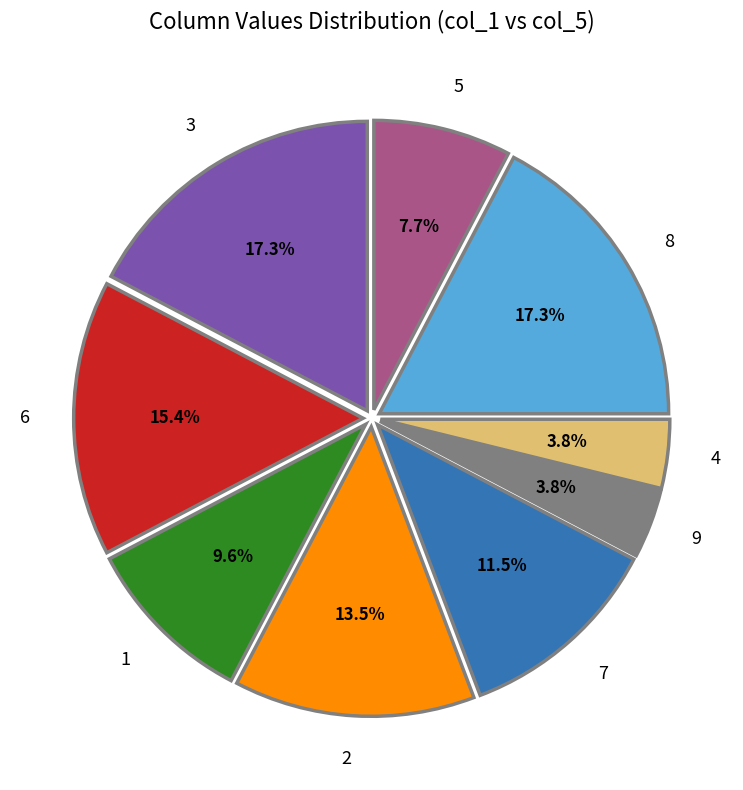

How many segments does this pie chart have?

9